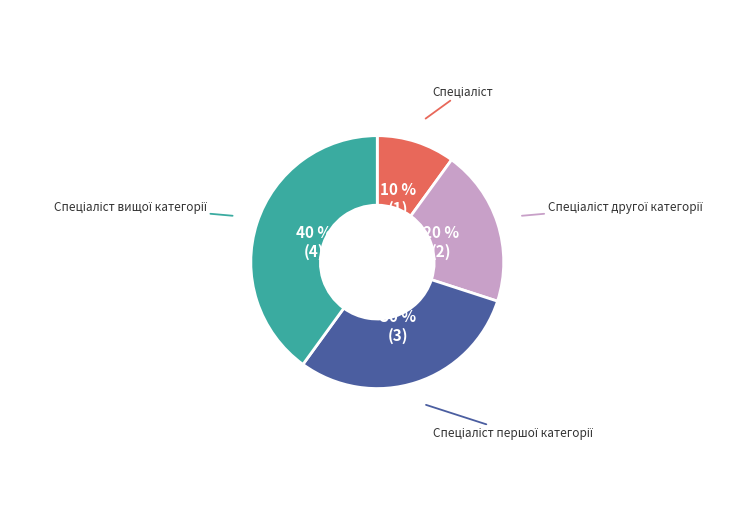

To the nearest percent, what is the difference between the largest and smallest slice percentages?

30%